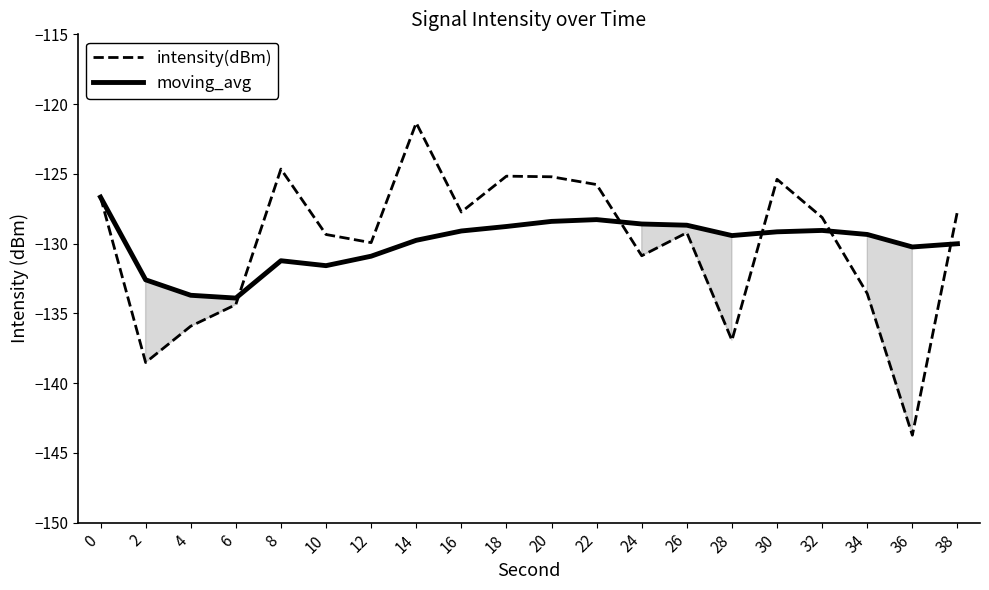

The intensity(dBm) series shows -135.9 at 4. True or false?

True